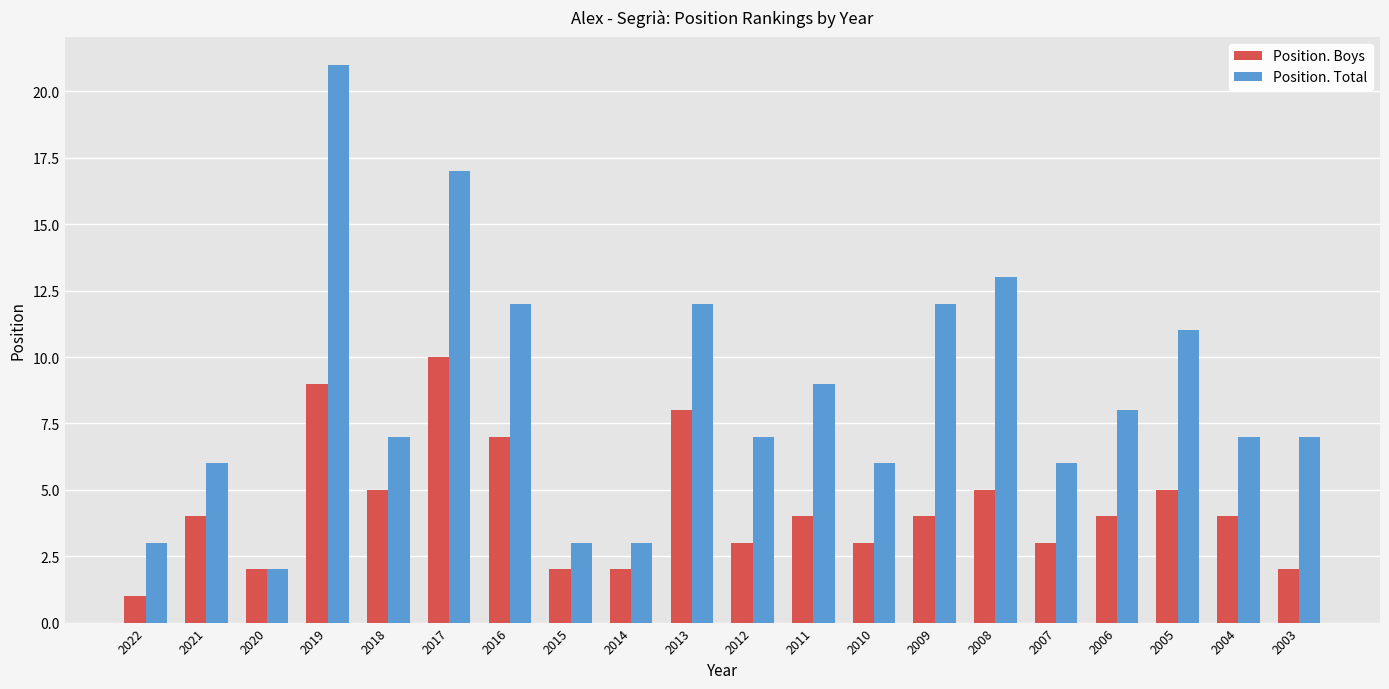

Where does the Position. Total series first go above 7?

2019